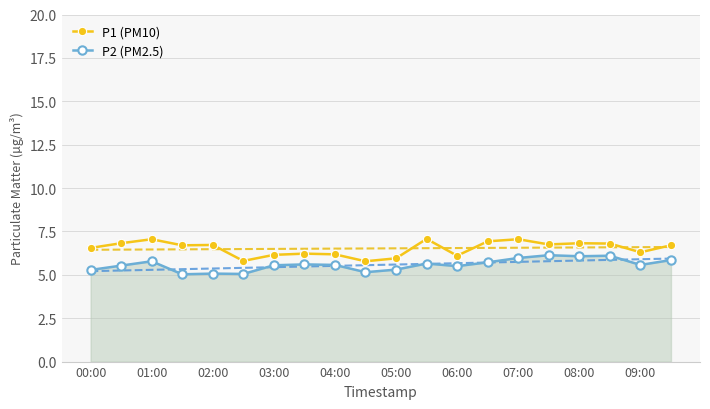

What is the difference between the maximum and minimum values in the P1 (PM10) series?

1.3